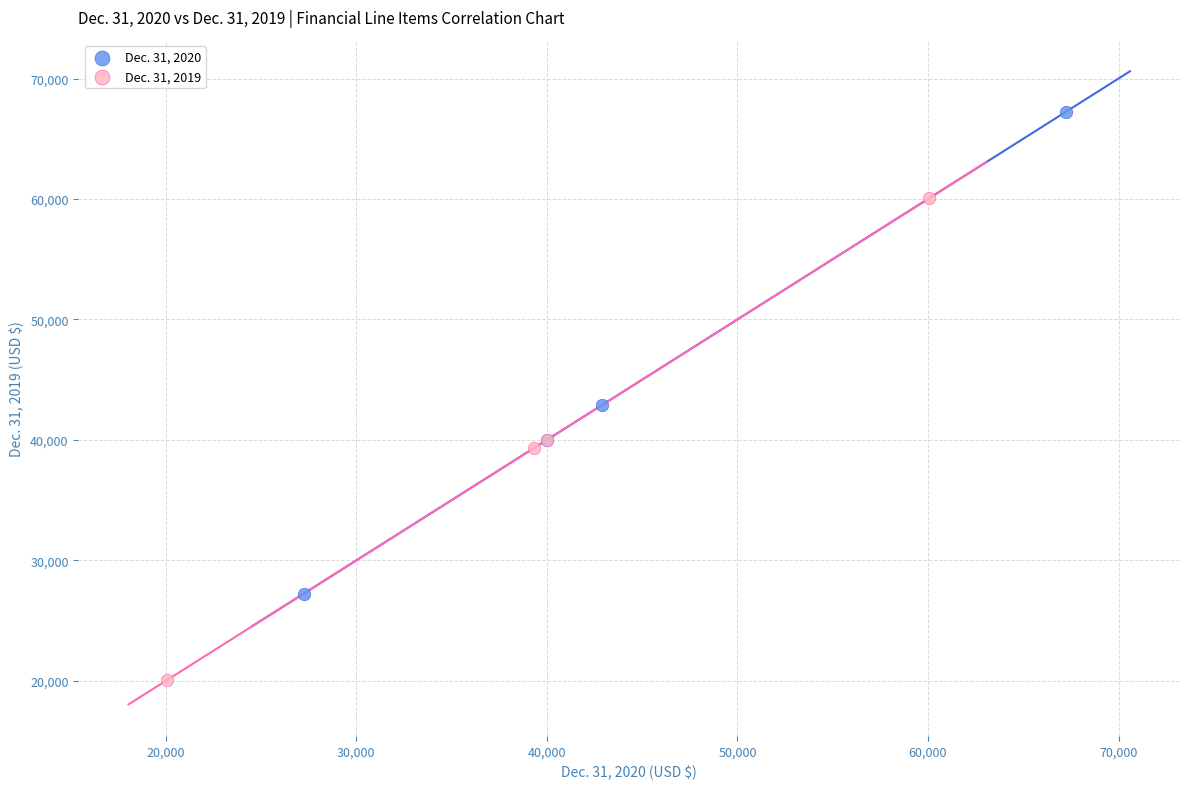

Which series contains the lowest Y value?

Dec. 31, 2019